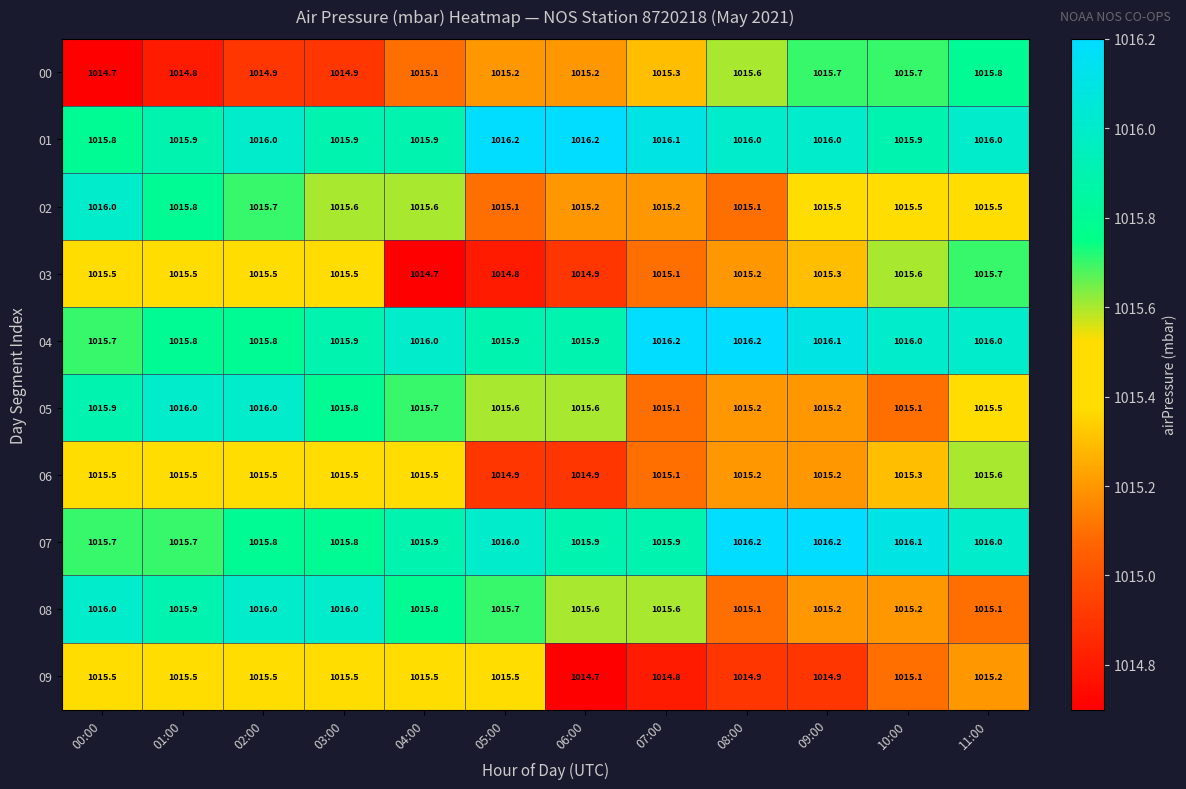

What is the total value across all series at 09:00?

10155.3